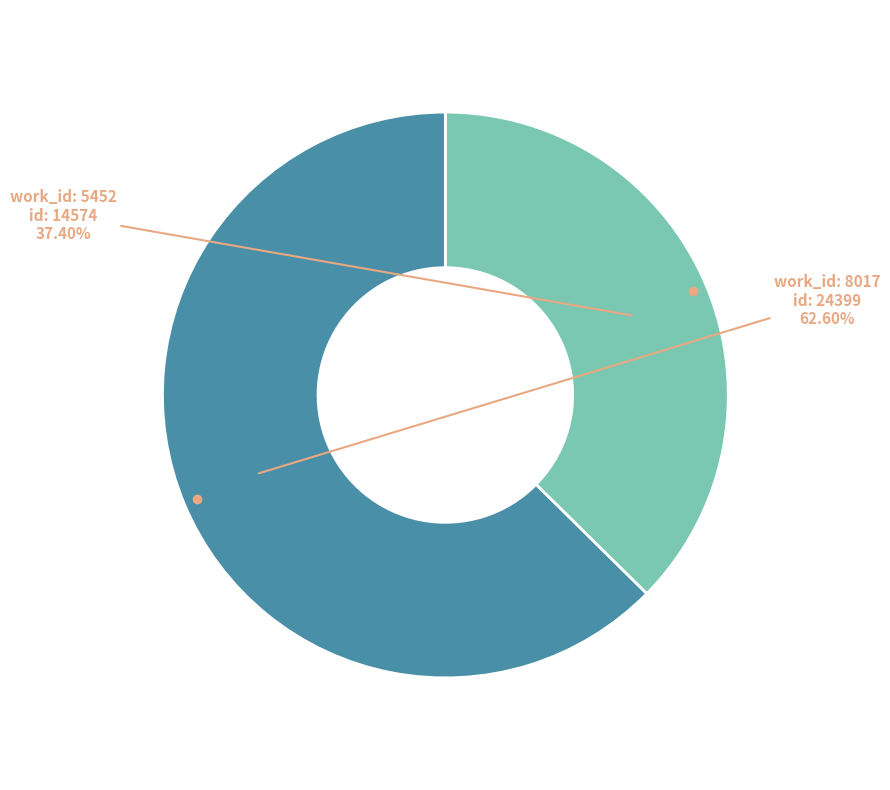

Is there a majority slice in this chart?

Yes